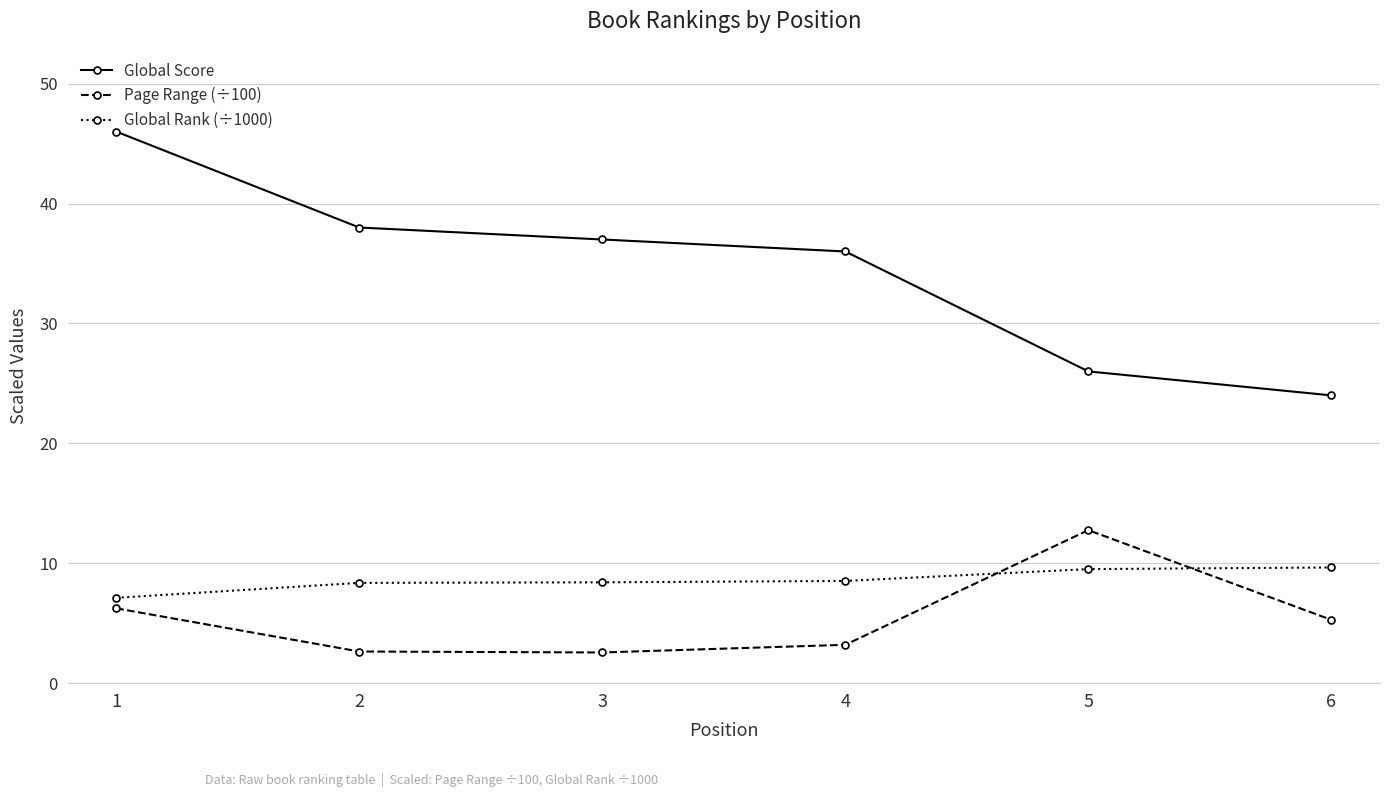

How many distinct data groups are displayed?

3